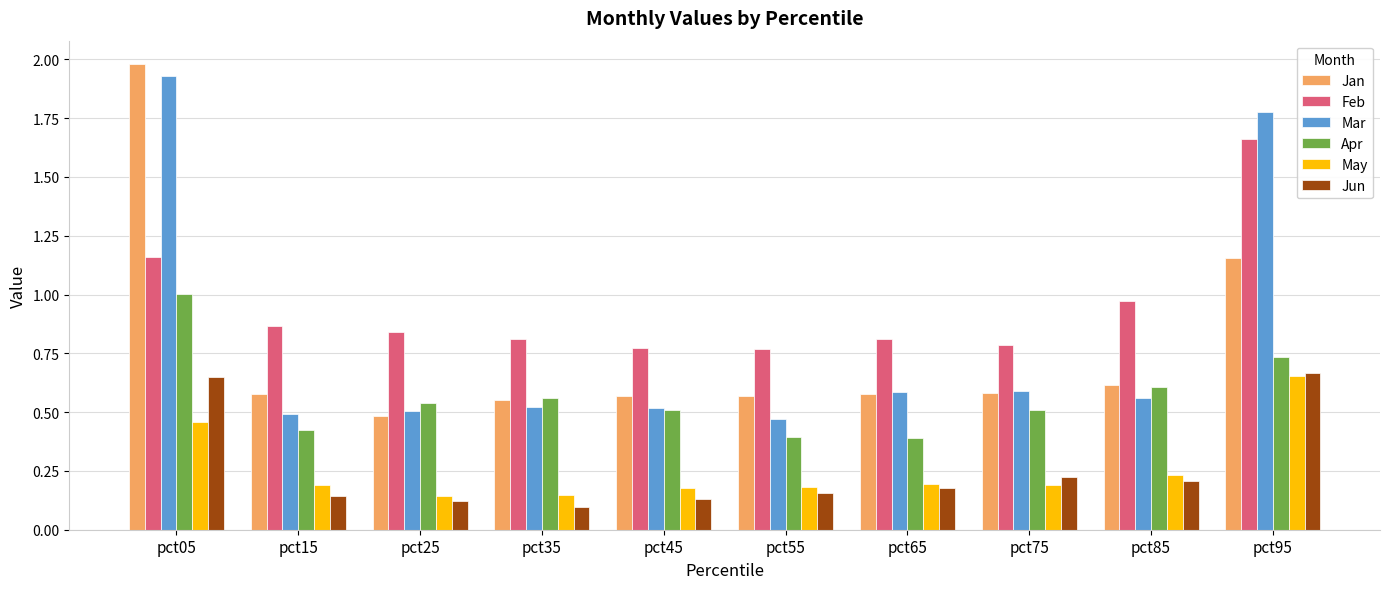

Is the value of Jun at pct15 greater than the value of Feb at pct95?

No